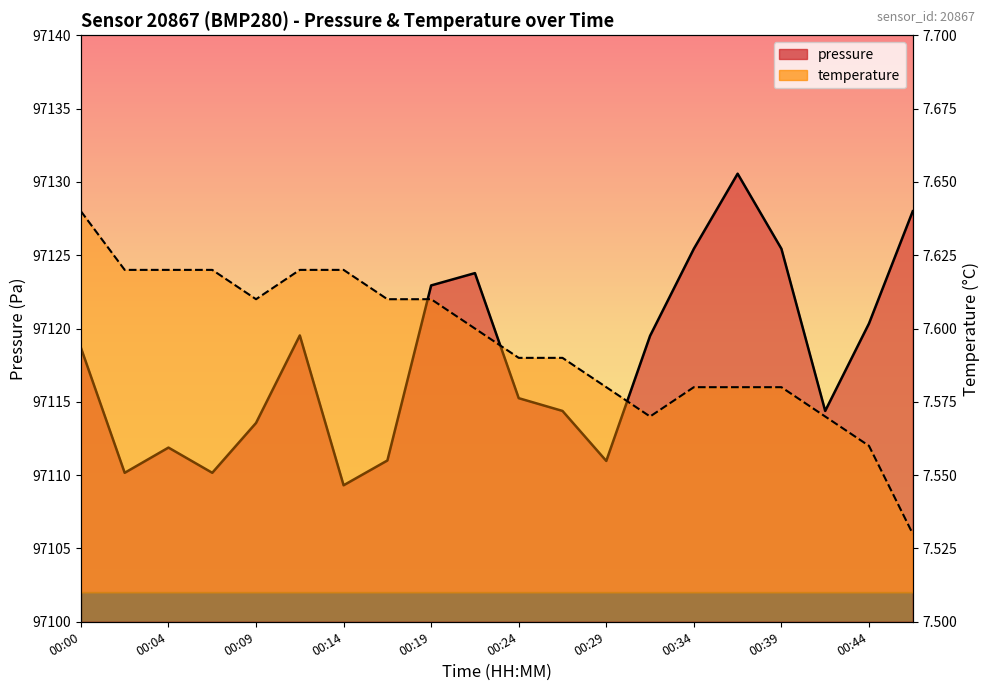

Where is the first local minimum for pressure?

00:02